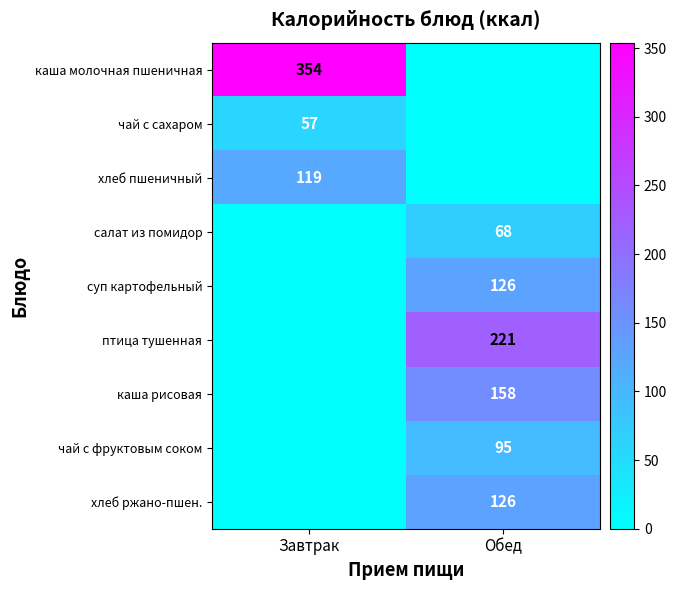

At which category does the chart reach its peak across all series?

Завтрак